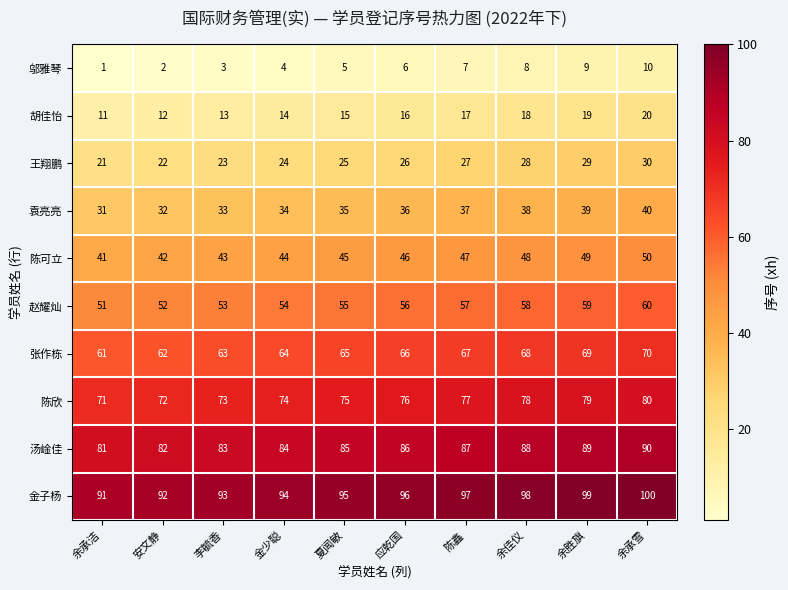

How many data points in 王翔鹏 are less than 26?

5